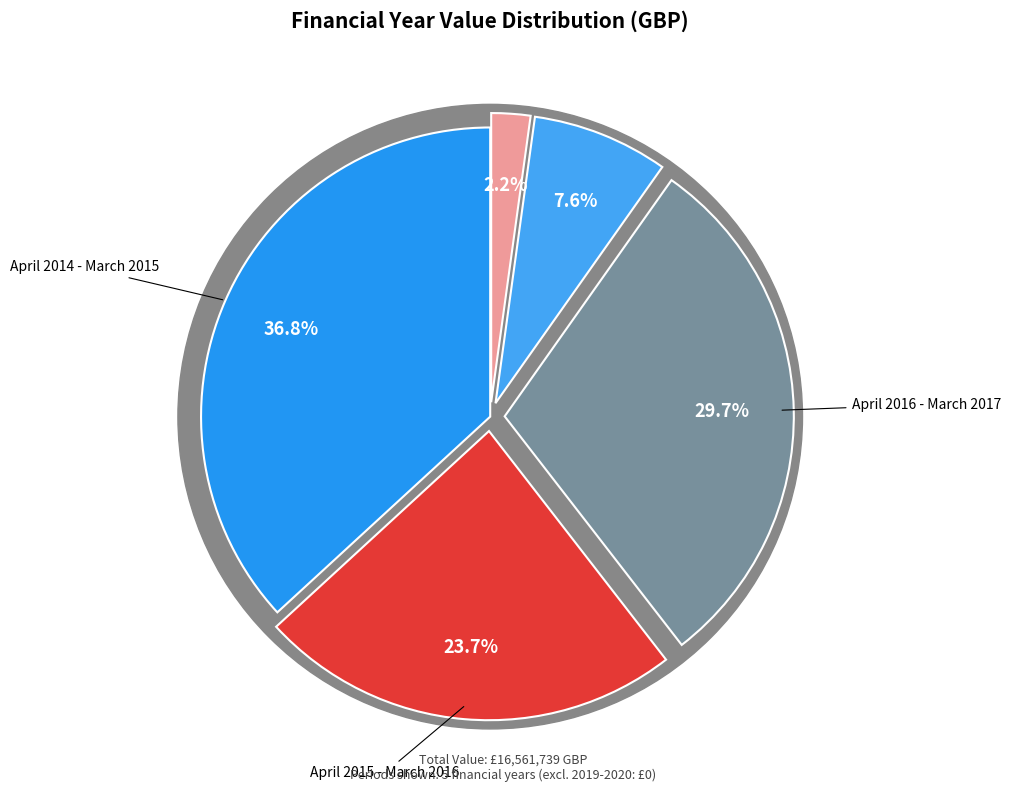

To the nearest percent, what is the combined percentage of April 2015 - March 2016 and April 2018 - March 2019?

26%